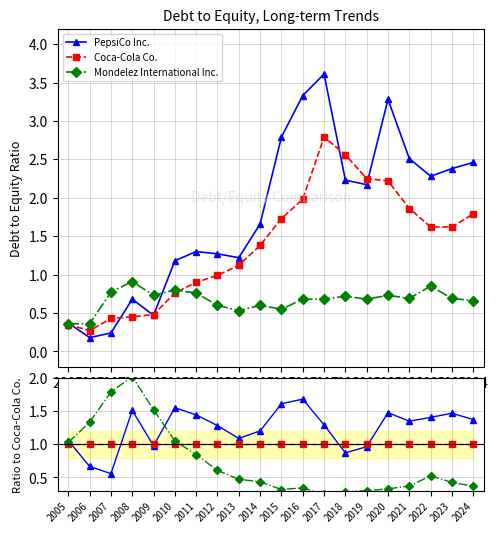

What is the average value of the Mondelez International Inc. series?

0.7